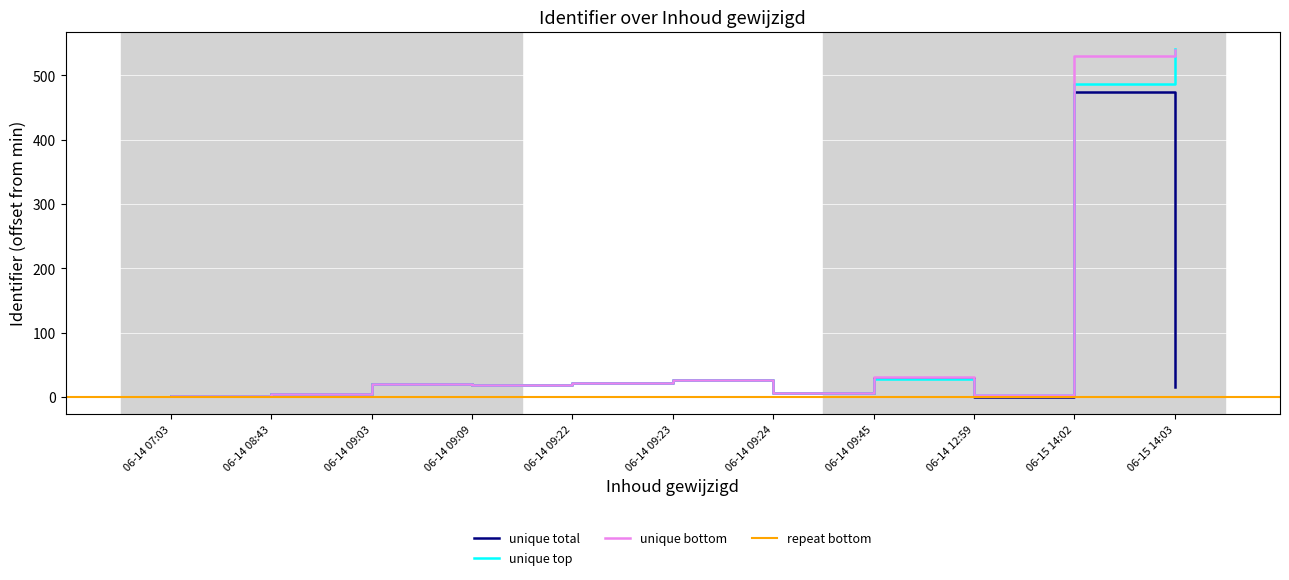

Where is unique total nearest to the value 237?

06-14 09:45